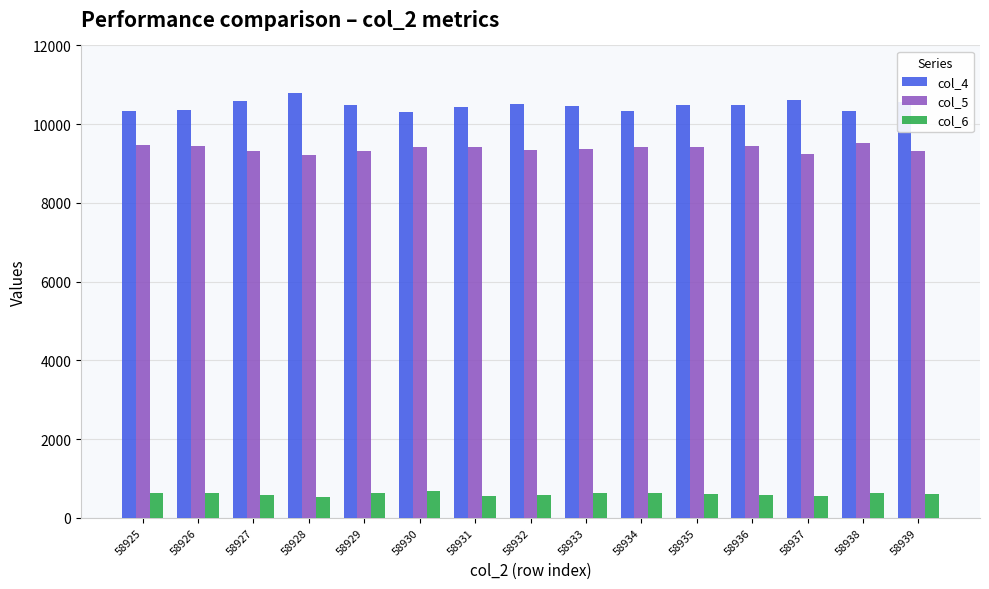

What is the difference between the maximum and minimum values in the col_6 series?

171